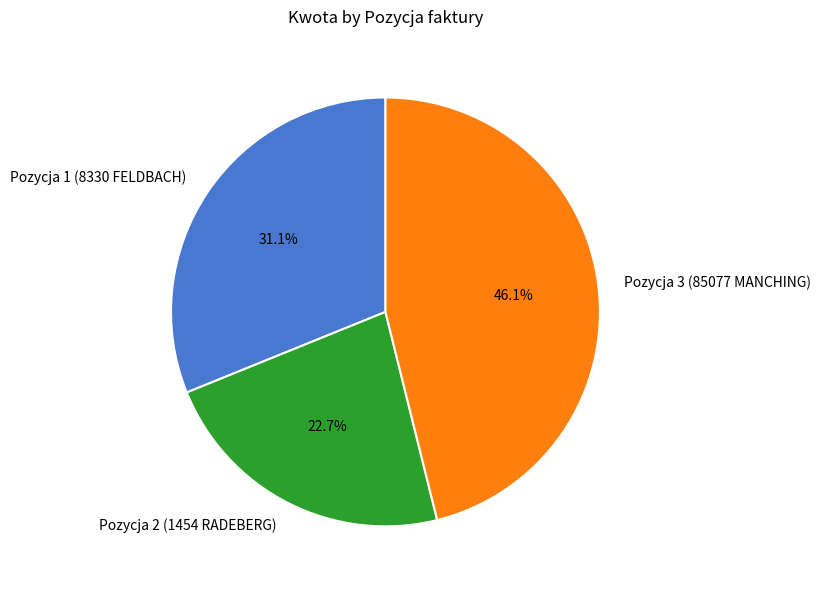

Which category has the biggest portion of the pie?

Pozycja 3 (85077 MANCHING)